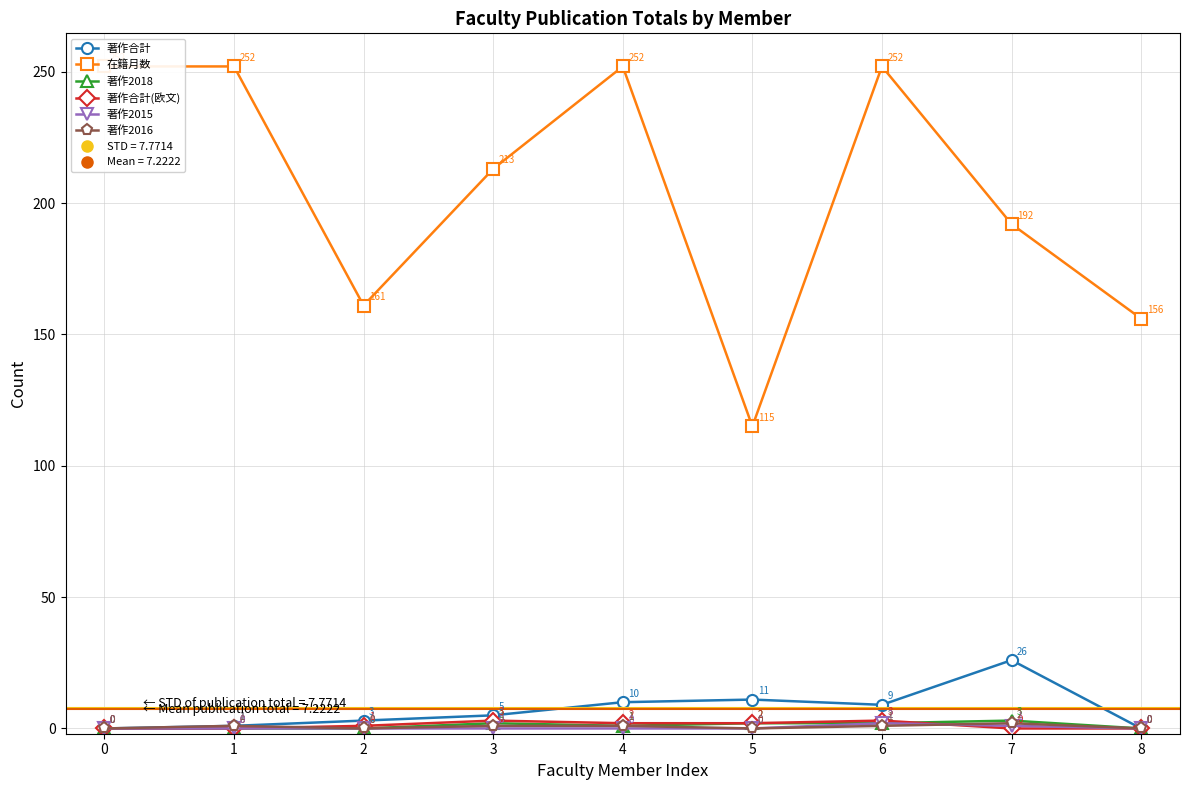

Reading right to left, what are all the values shown in this chart?

著作合計: 8=0	7=26	6=9	5=11	4=10	3=5	2=3	1=1	0=0
在籍月数: 8=156	7=192	6=252	5=115	4=252	3=213	2=161	1=252	0=252
著作2018: 8=0	7=3	6=2	5=2	4=1	3=2	2=0	1=0	0=0
著作合計(欧文): 8=0	7=0	6=3	5=2	4=2	3=3	2=1	1=0	0=0
著作2015: 8=0	7=1	6=2	5=0	4=0	3=0	2=0	1=0	0=0
著作2016: 8=0	7=2	6=1	5=0	4=1	3=1	2=0	1=1	0=0